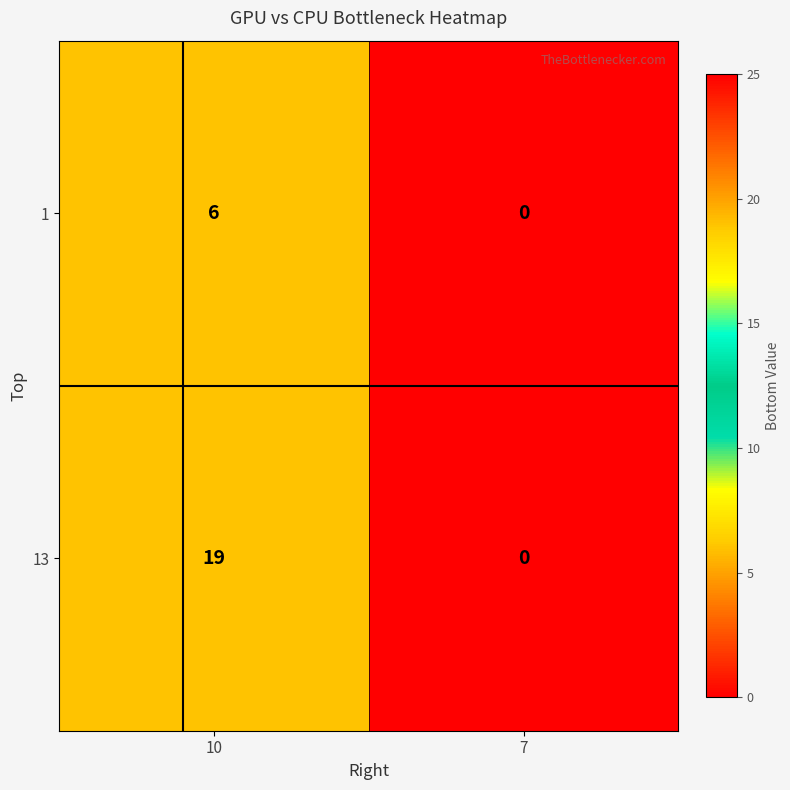

At how many categories does at least one series exceed 15?

1